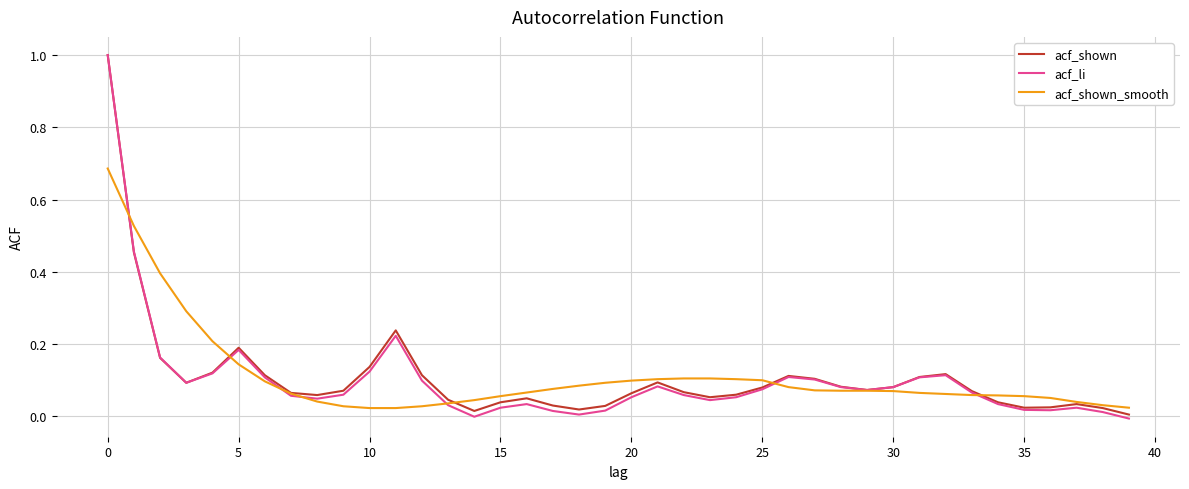

What is the maximum value for acf_li?

1.0